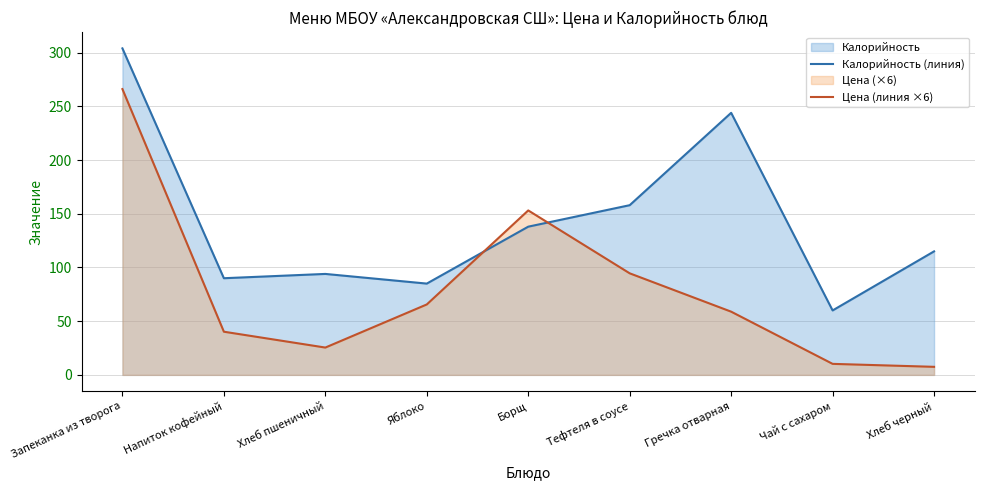

List the series in order of their overall mean, highest first.

Калорийность (линия), Цена (линия ×6)